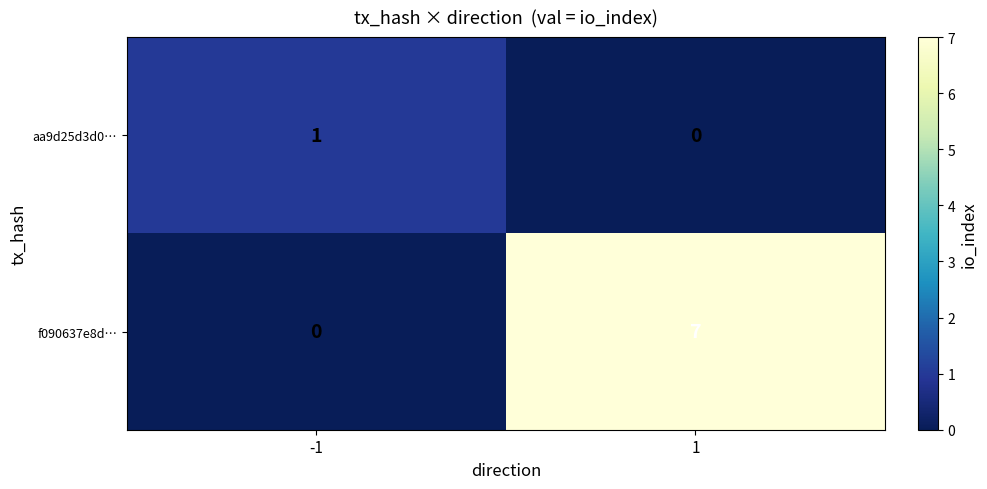

What is the average value of the f090637e8d… series?

4